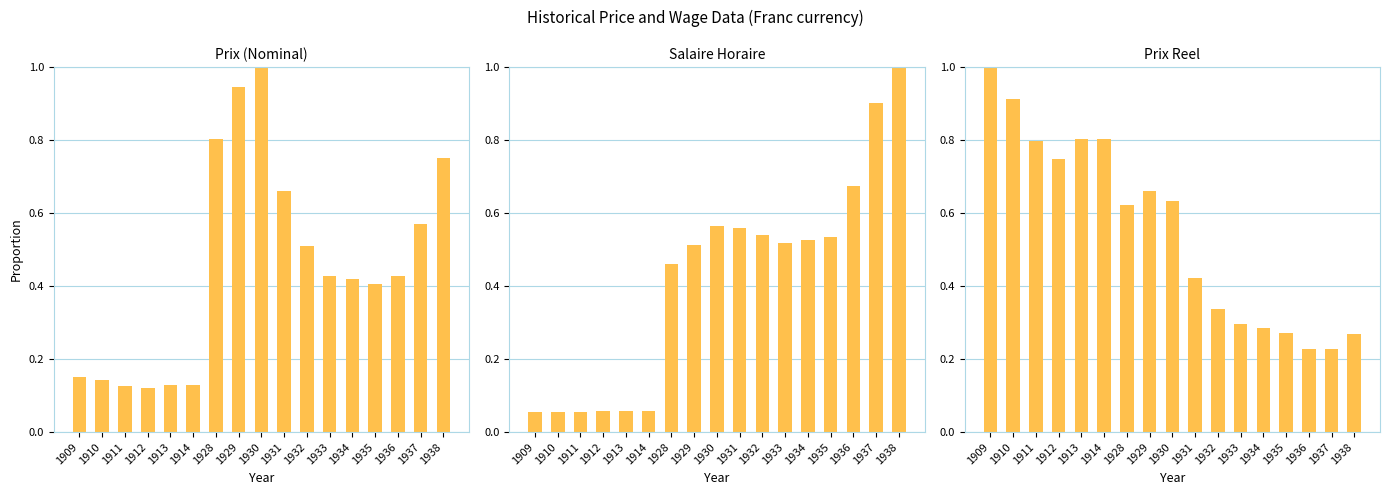

Reading right to left, extract all data points from this chart.

Prix (Nominal): 0.8	0.6	0.4	0.4	0.4	0.4	0.5	0.7	1.0	0.9	0.8	0.1	0.1	0.1	0.1	0.1	0.2
Salaire Horaire: 1.0	0.9	0.7	0.5	0.5	0.5	0.5	0.6	0.6	0.5	0.5	0.1	0.1	0.1	0.1	0.1	0.1
Prix Reel: 0.3	0.2	0.2	0.3	0.3	0.3	0.3	0.4	0.6	0.7	0.6	0.8	0.8	0.7	0.8	0.9	1.0